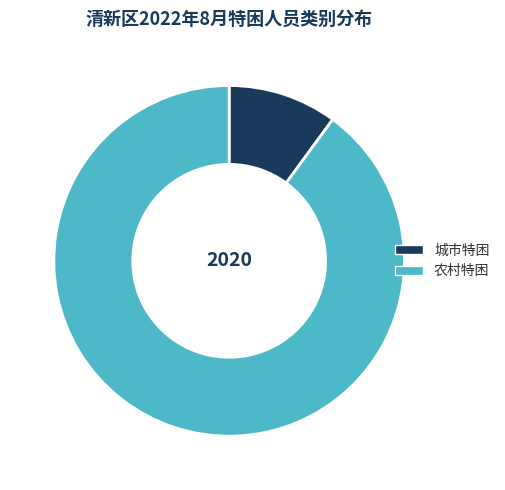

Between 农村特困 and 城市特困, which is larger?

农村特困